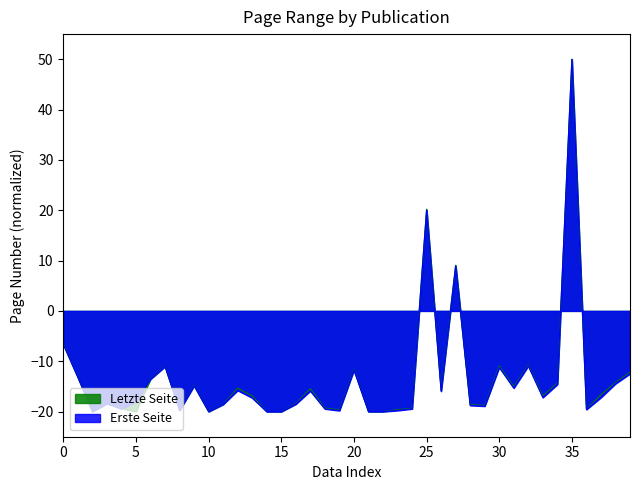

True or false: Letzte Seite has more than 1 interior local peaks.

True